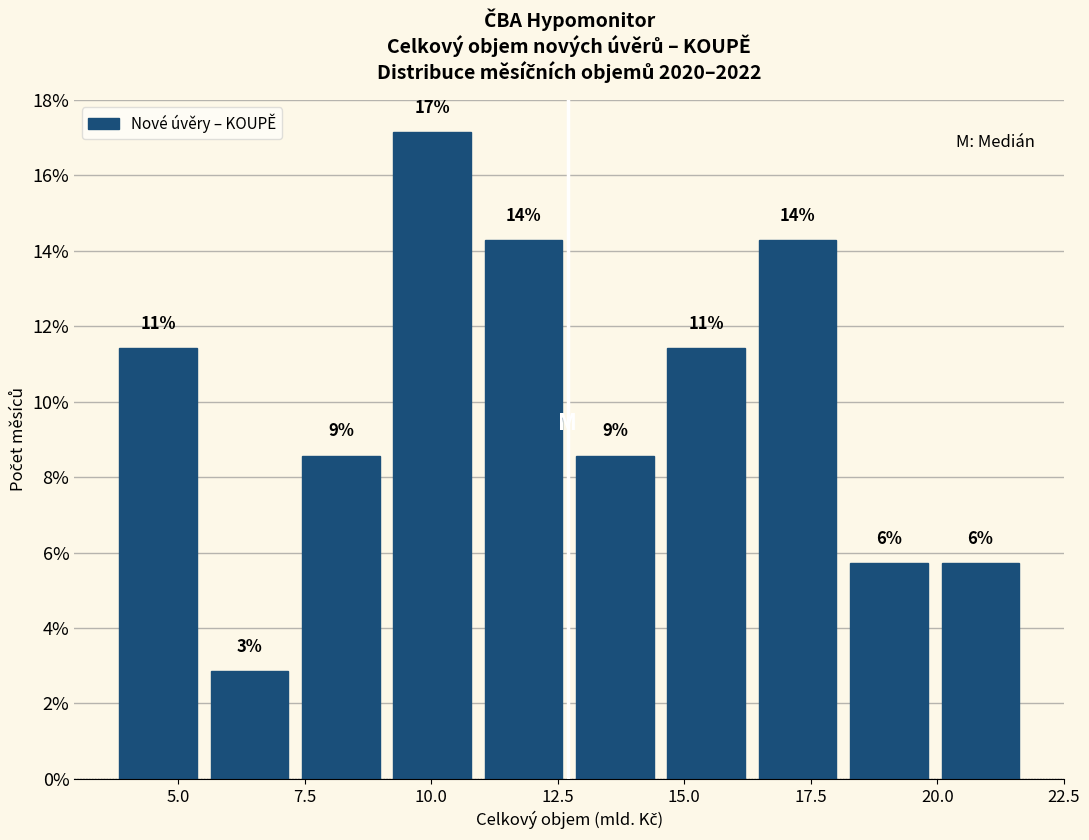

Around what value on the x-axis is the tallest bar? Give the approximate position of its centre, as read against the axis.

10.0